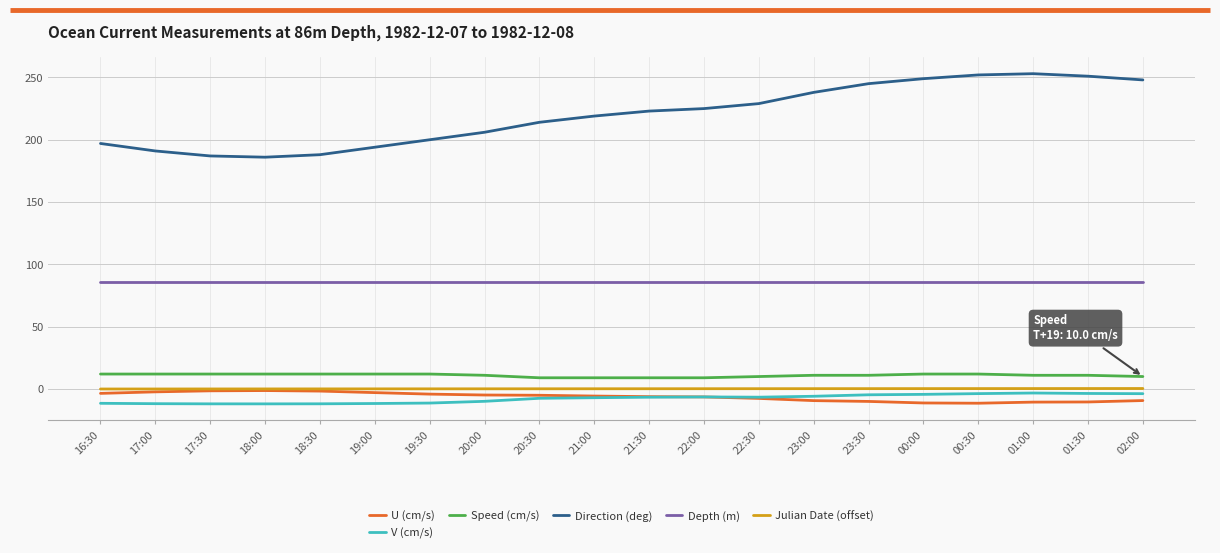

Which series changed the most between 18:00 and 21:30?

Direction (deg)